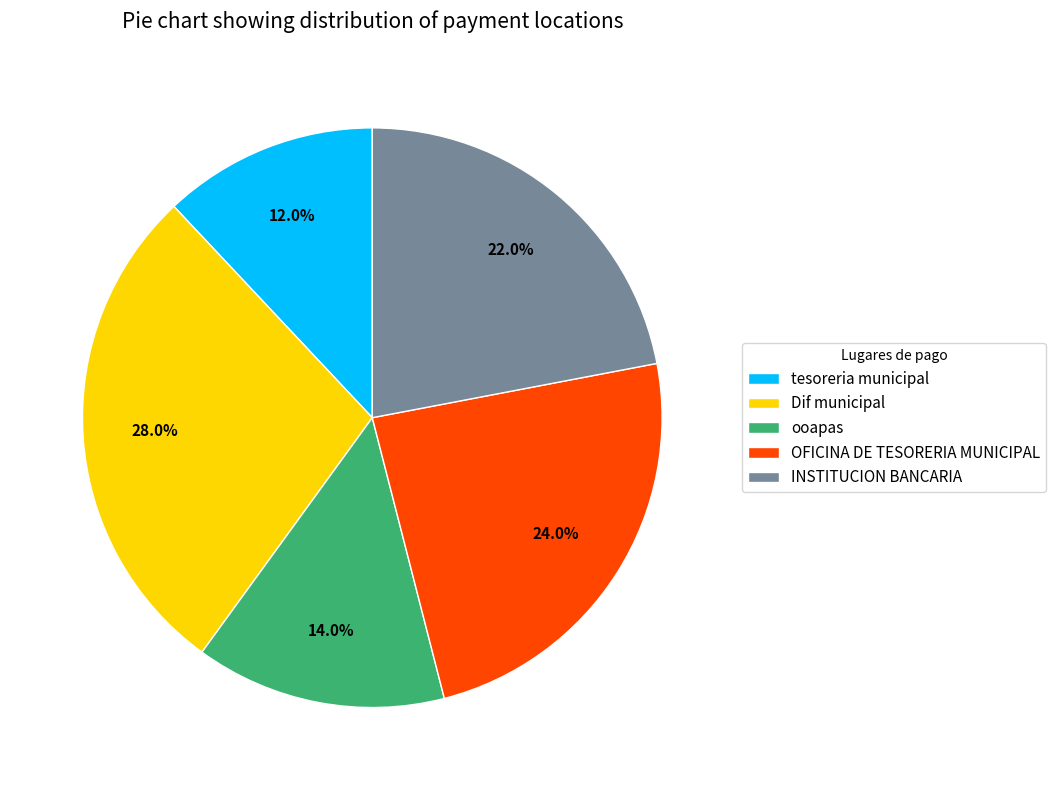

Count the number of slices in the pie.

5